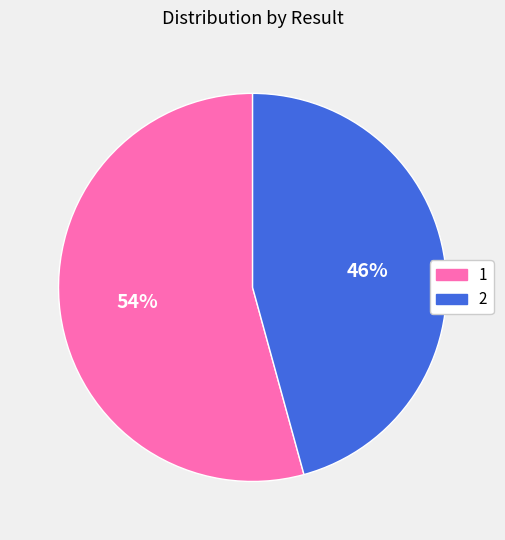

To the nearest percent, what is the combined percentage of 2 and 1?

100%